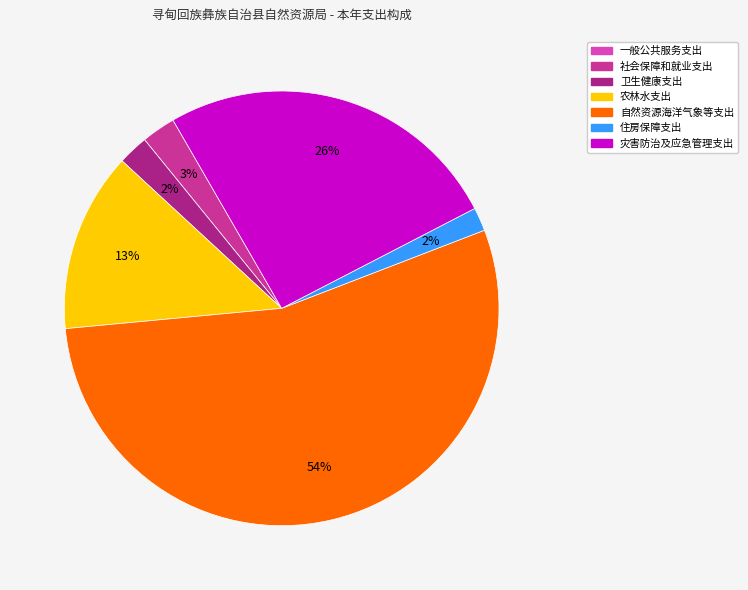

Combined, do 住房保障支出 and 社会保障和就业支出 account for over 50%?

No